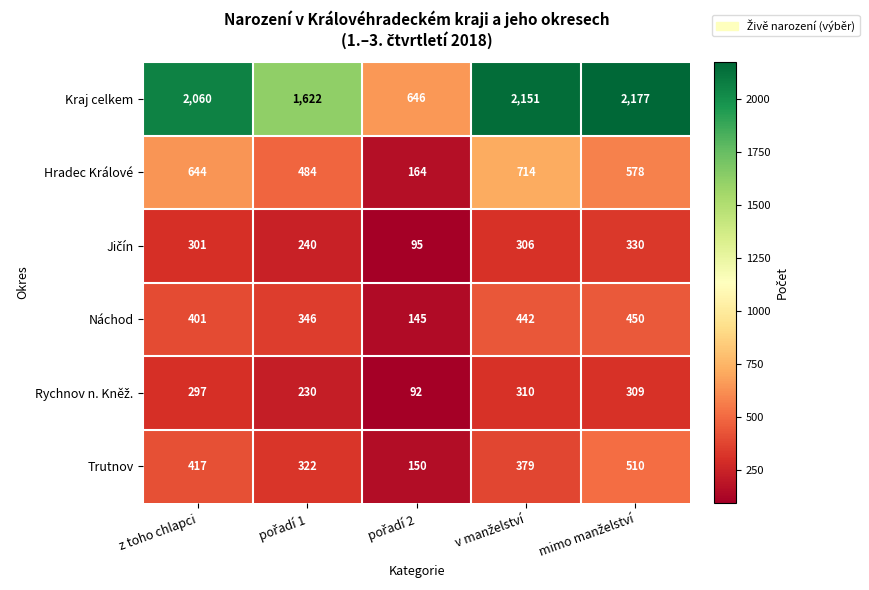

At which label does Trutnov first exceed 379?

z toho chlapci